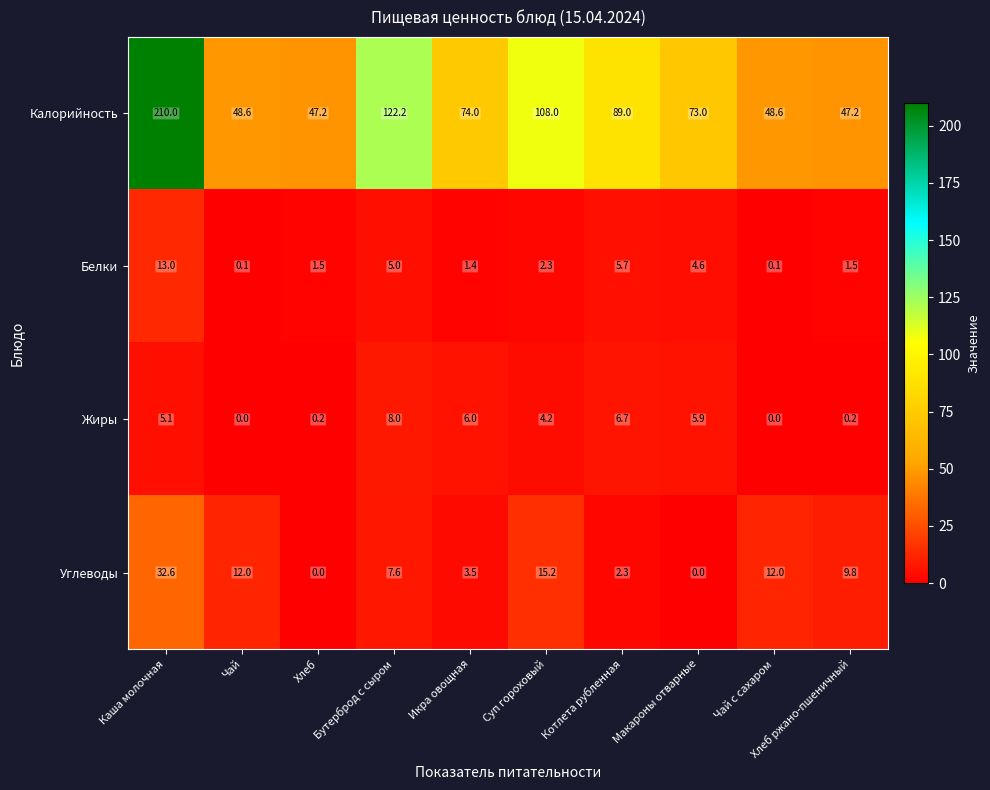

Where does the Калорийность series first go above 74?

Каша молочная